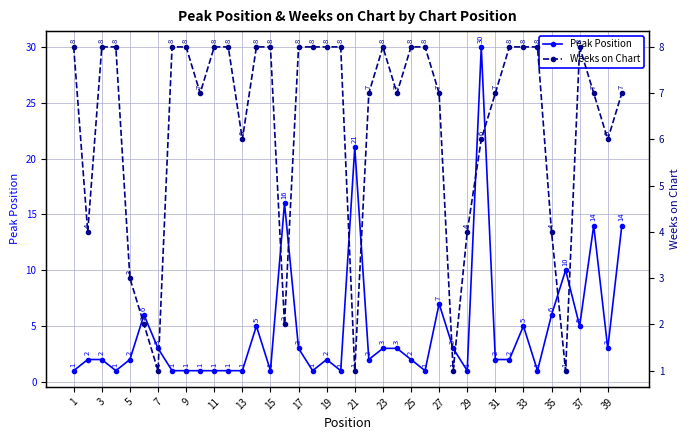

What value does the Peak Position series have at 39?

3